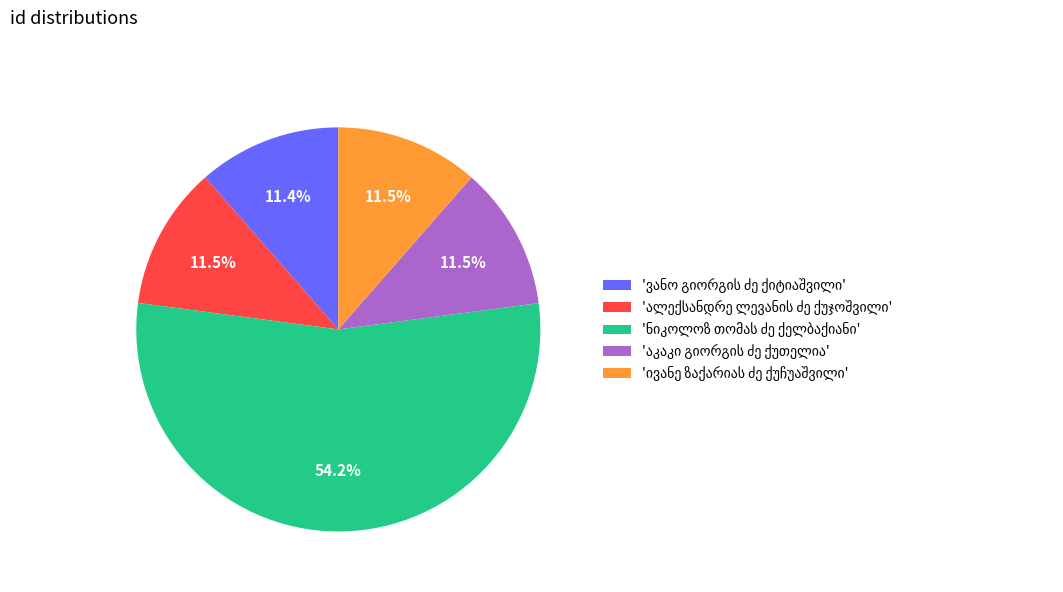

Is there any slice that represents more than half of the pie?

Yes